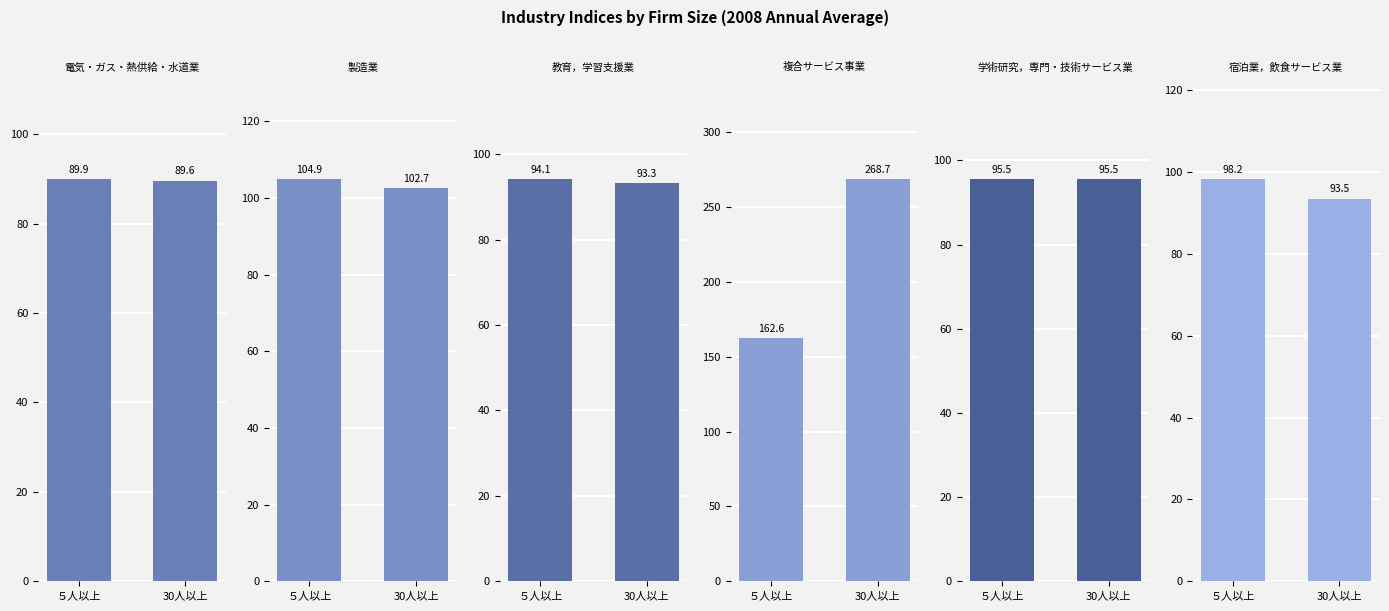

What is the sum of the 複合サービス事業 values at 30人以上 and ５人以上?

431.3